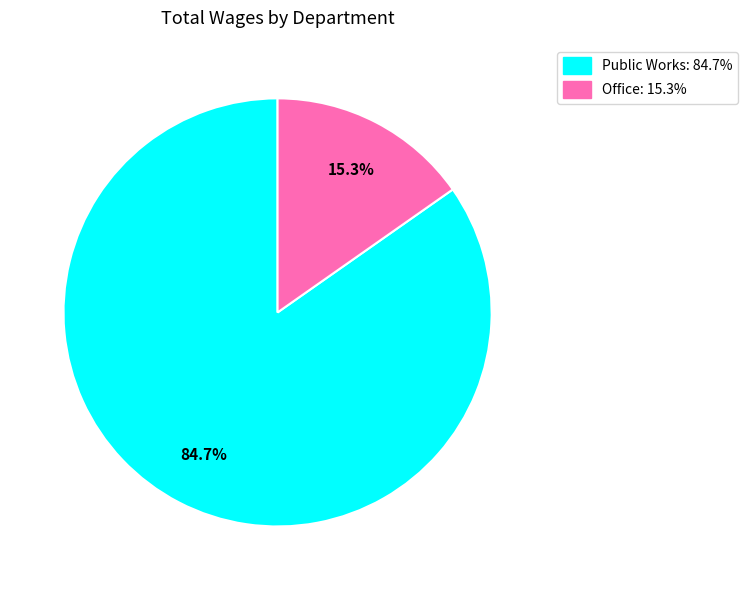

Which has a higher value, Public Works or Office?

Public Works